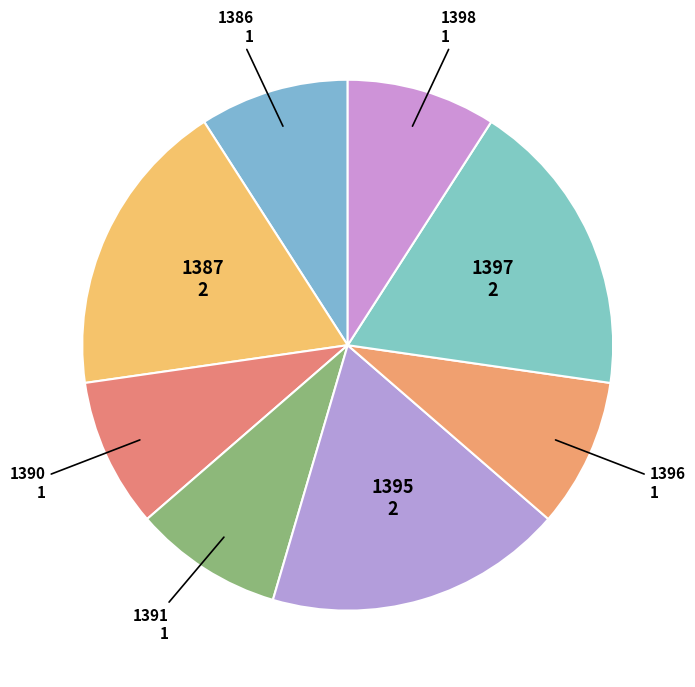

The 1387 slice represents 12% of the pie. True or false?

False